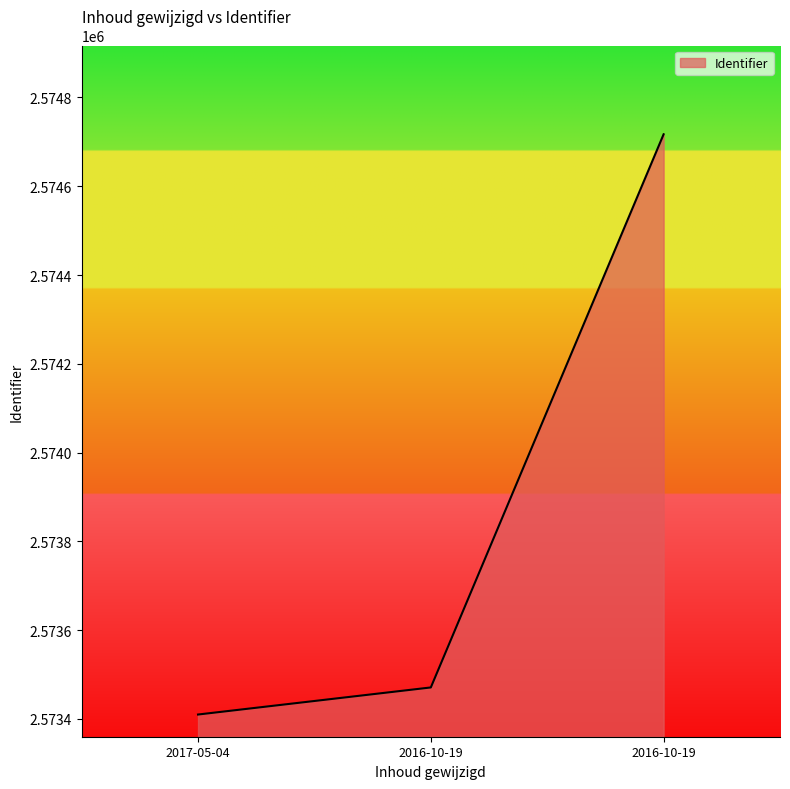

What is the label of the 3rd point from the right?

2017-05-04